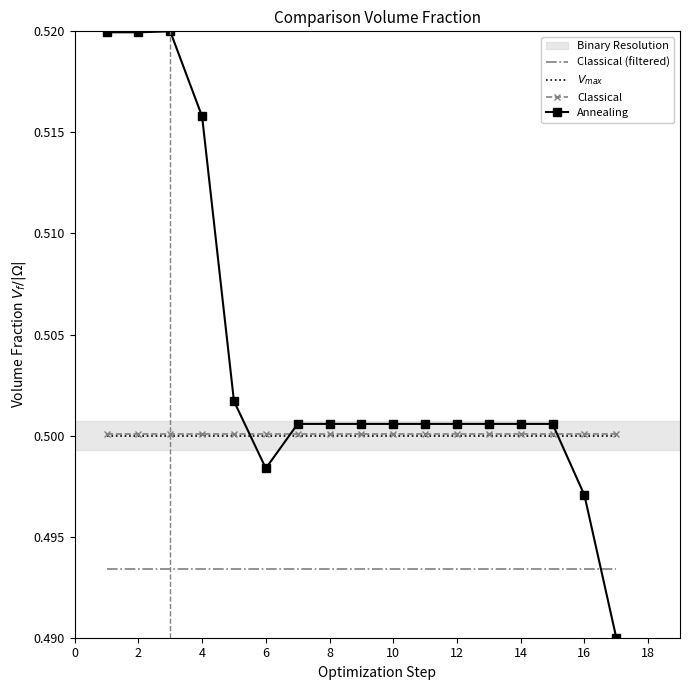

Which series has the widest spread of values?

Annealing